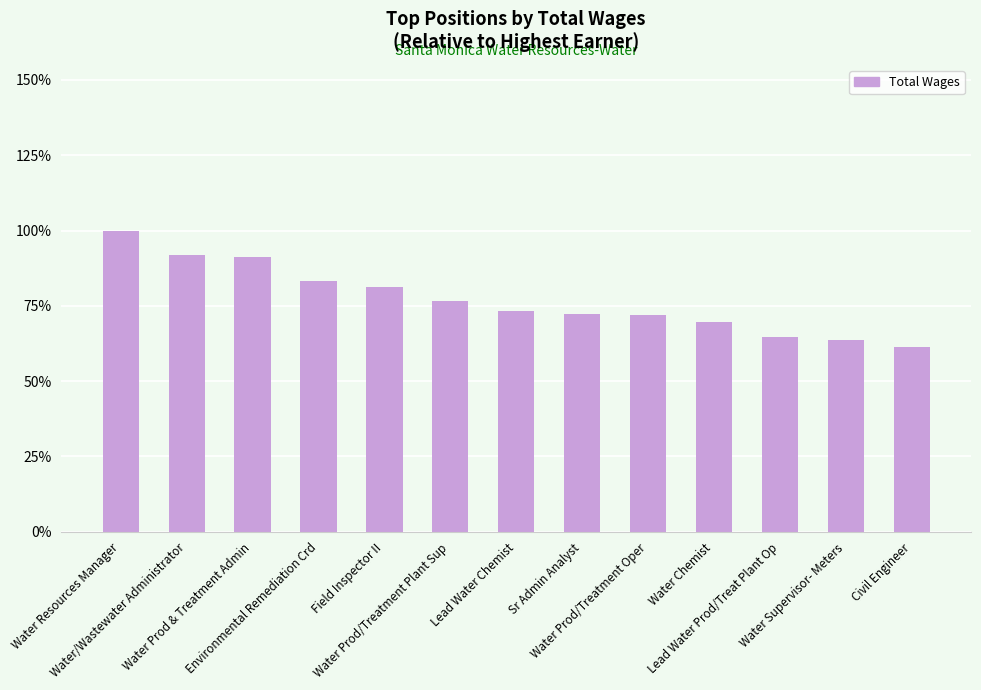

Does the chart contain any negative values?

No